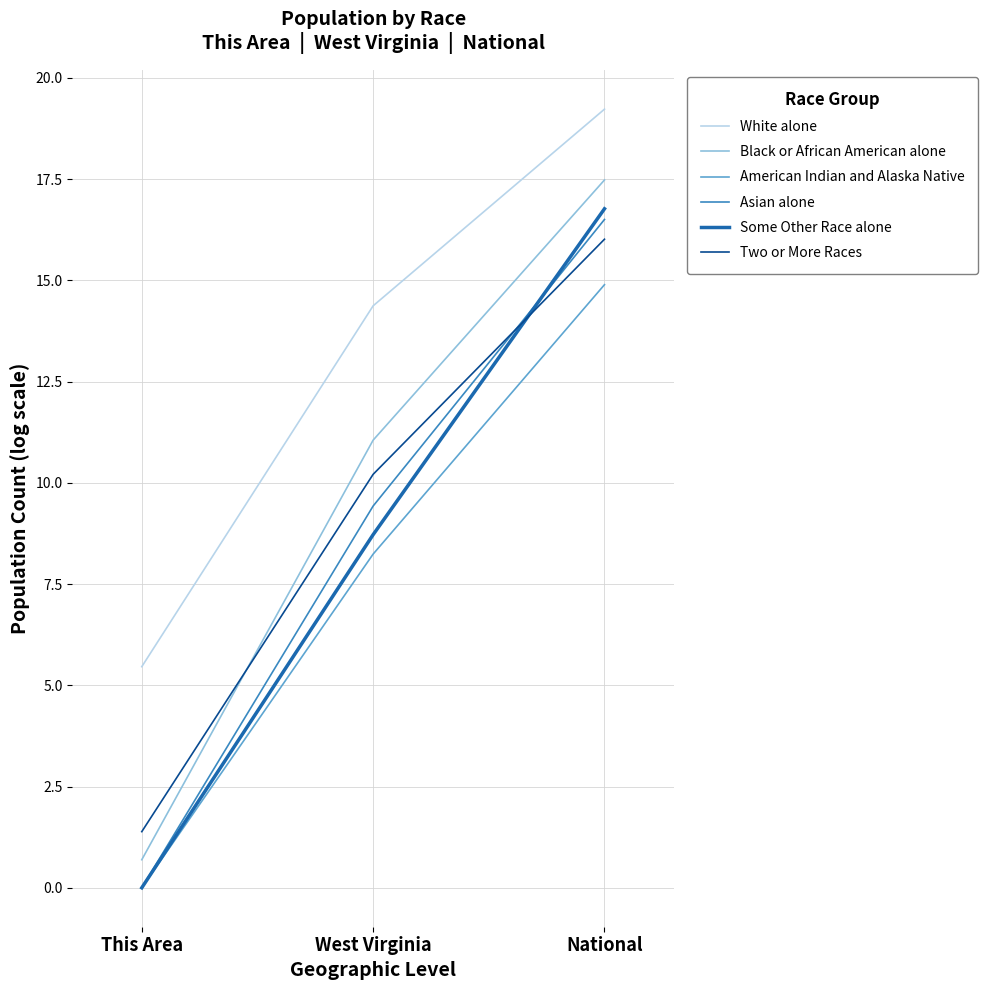

Where is Some Other Race alone nearest to the value 8?

West Virginia